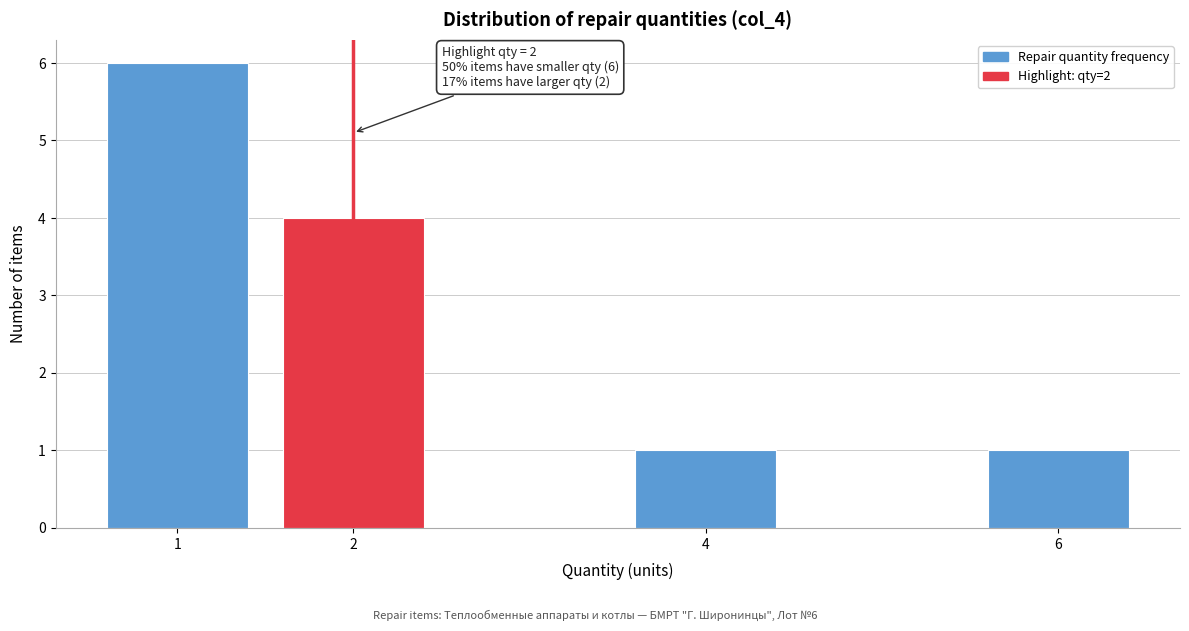

Reading left to right, transcribe all the data shown in this chart.

6	4	1	1